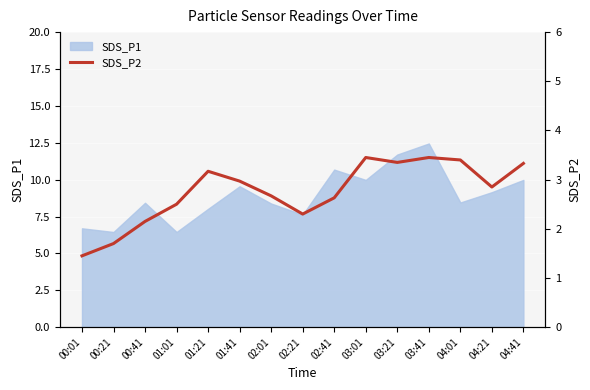

The SDS_P1 series shows 6.5 at 01:01. True or false?

True